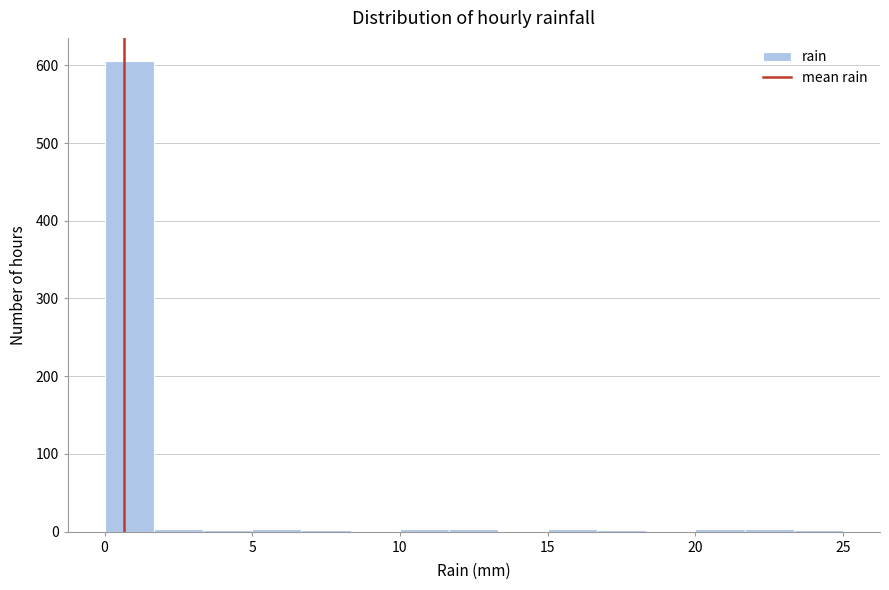

Read against the x-axis, roughly where is the centre of the tallest bar?

1.0